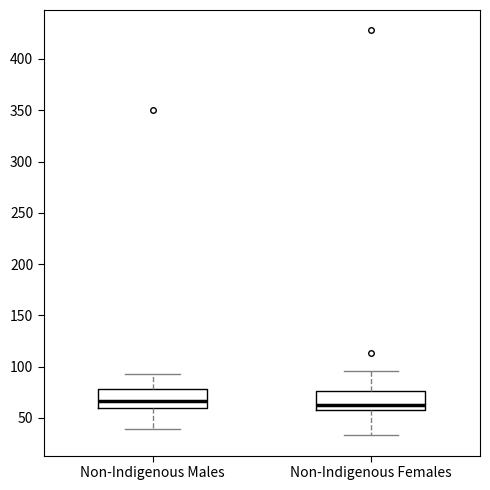

Reading left to right, transcribe this box plot: for each box, give where its median line is, the range the box spans, and where its two whiskers end, as read against the y-axis. The values are not printed on the chart, so give them approximately, as read against the axis.

Non-Indigenous Males: median 65, box 60 to 80, whiskers 40 to 95
Non-Indigenous Females: median 65, box 55 to 75, whiskers 35 to 95